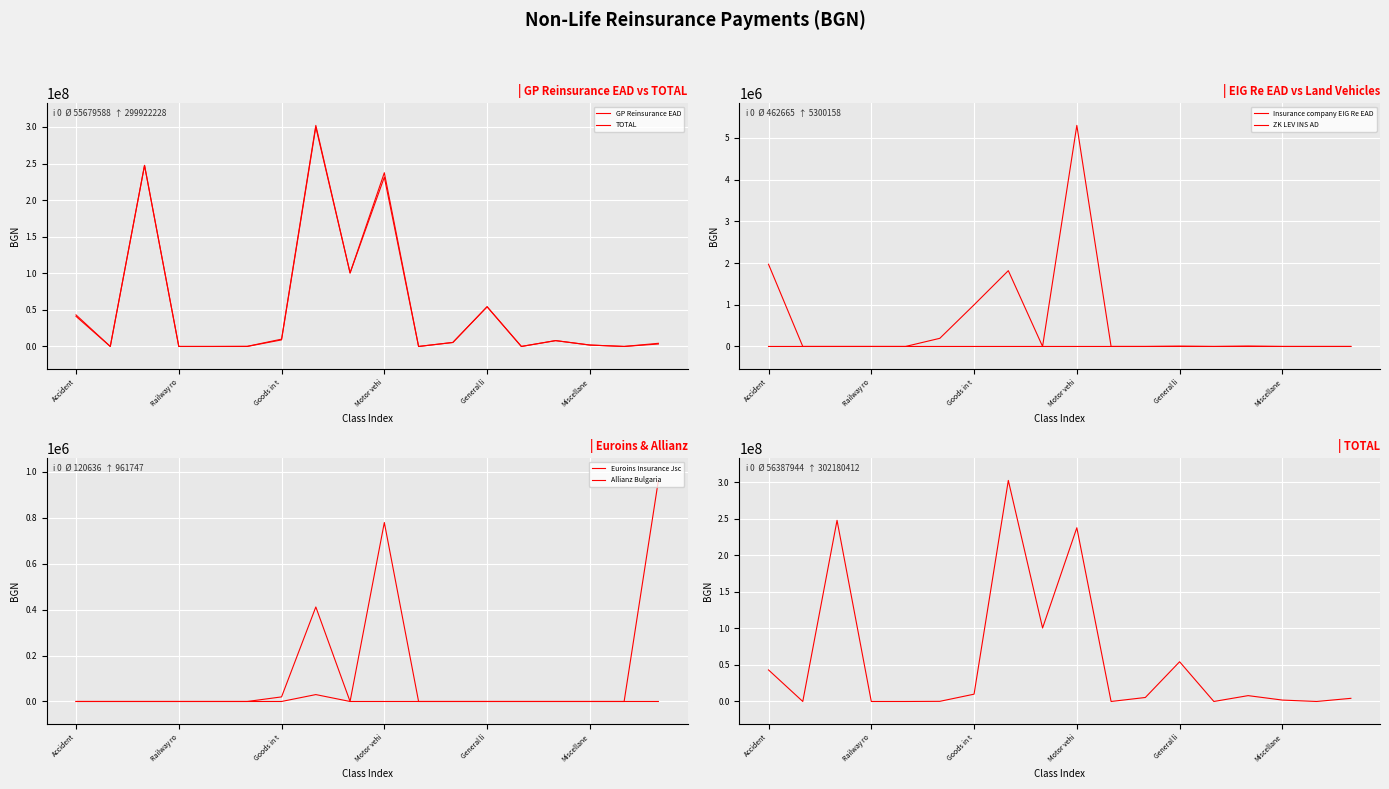

Is the value of TOTAL at 10 greater than the value of Insurance company EIG Re EAD at Goods in t?

No